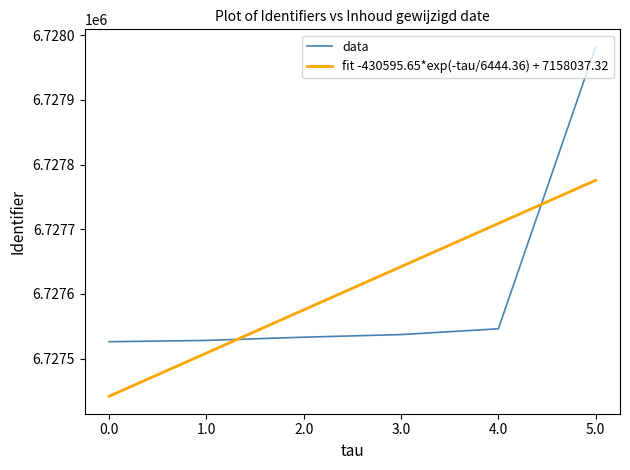

What is the minimum value for data?

6727526